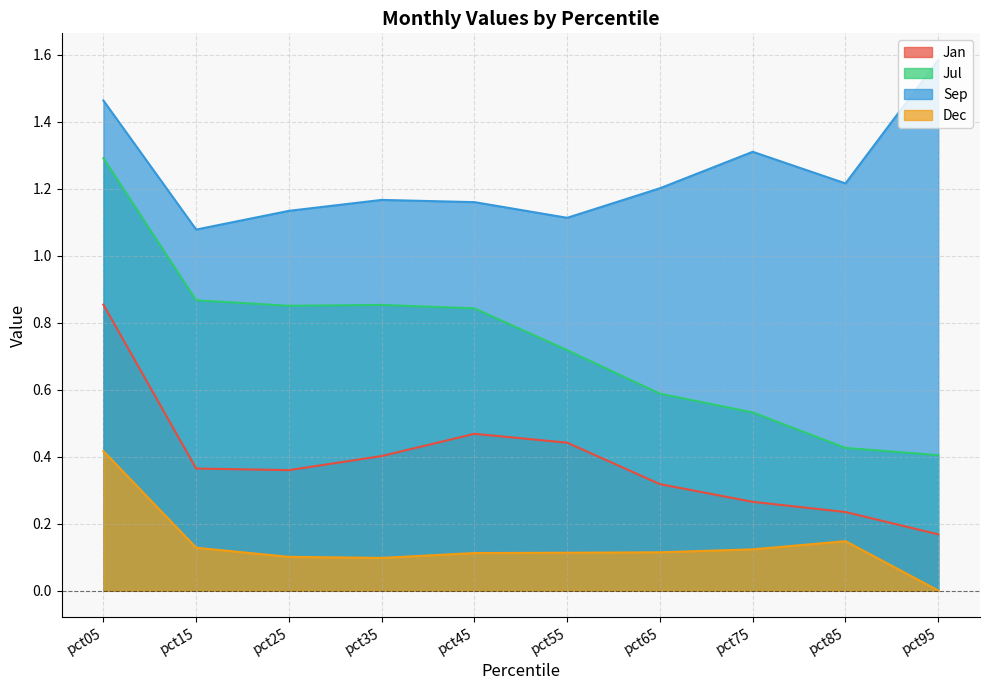

Does the chart display data point markers on the line(s)?

No